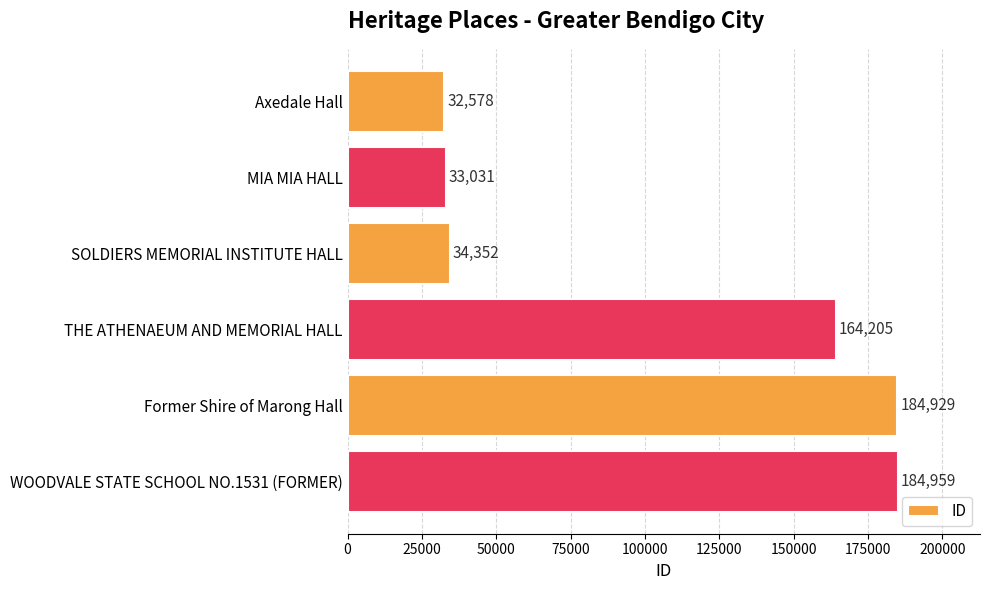

What is the smallest value displayed?

32578